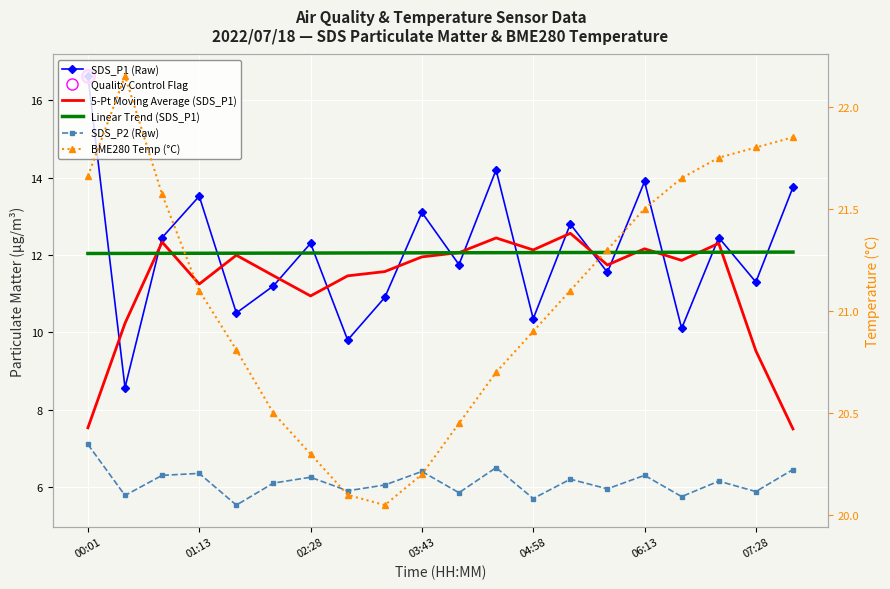

What is the value of the SDS_P1 (Raw) point at the 2nd from the left?

8.6